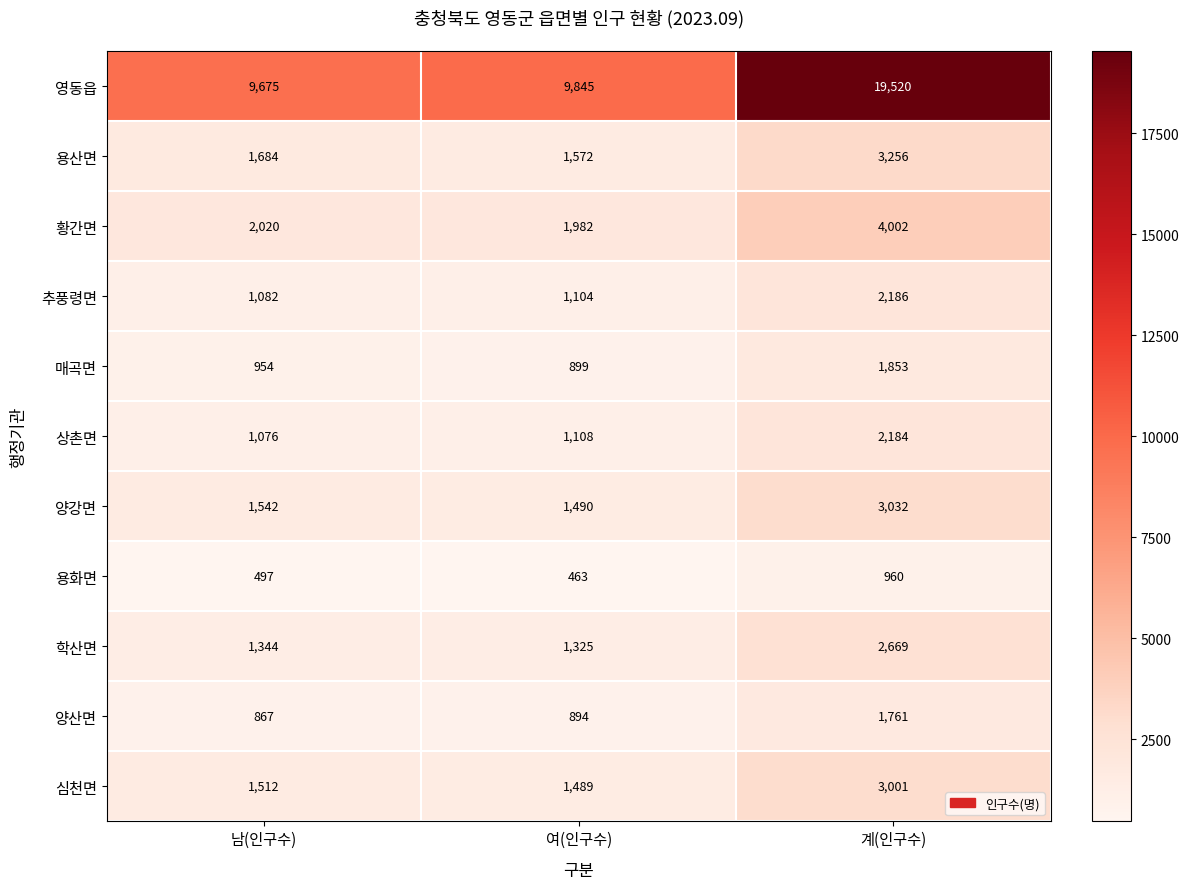

At which category is the sum across all series the highest?

계(인구수)